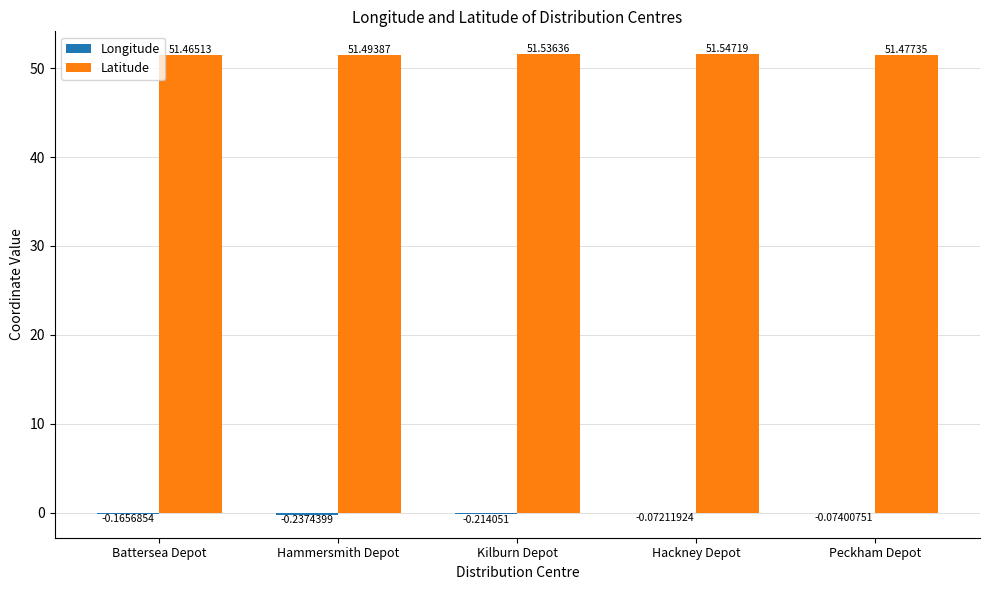

How many groups of bars are there?

5